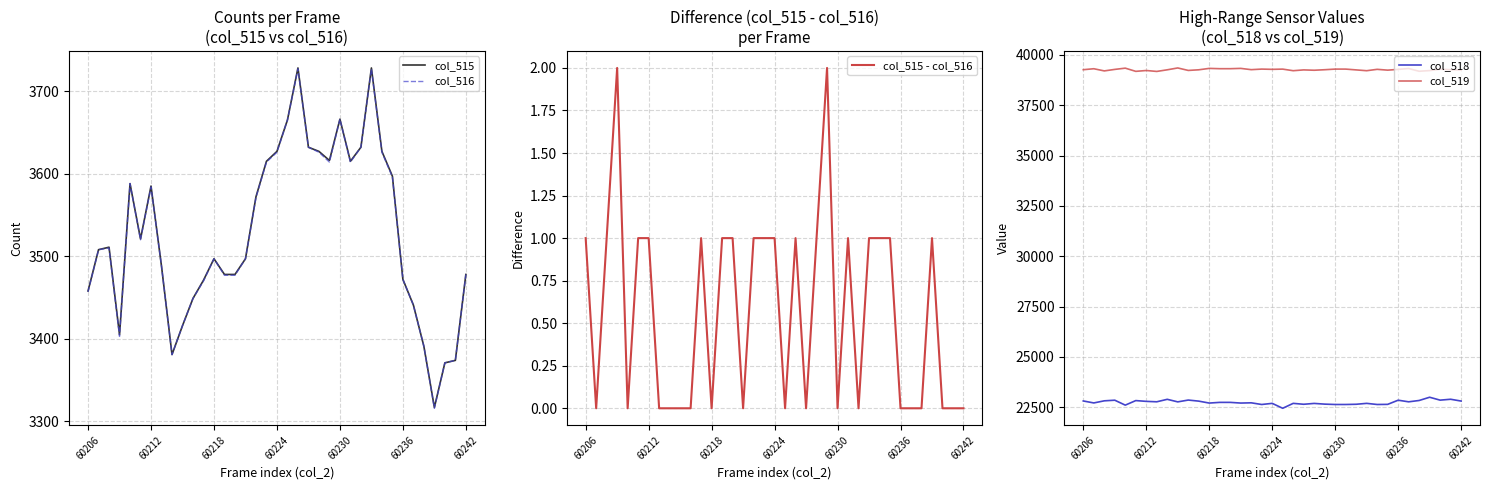

Reading right to left, what are all the values shown in this chart?

col_515: 3478	3374	3371	3317	3391	3441	3472	3597	3627	3728	3632	3615	3666	3616	3627	3632	3728	3665	3627	3615	3572	3497	3478	3478	3497	3471	3449	3416	3381	3488	3585	3521	3588	3405	3511	3508	3458
col_516: 3478	3374	3371	3316	3391	3441	3472	3596	3626	3727	3632	3614	3666	3614	3626	3632	3727	3665	3626	3614	3571	3497	3477	3477	3497	3470	3449	3416	3381	3488	3584	3520	3588	3403	3510	3508	3457
col_515 - col_516: 0	0	0	1	0	0	0	1	1	1	0	1	0	2	1	0	1	0	1	1	1	0	1	1	0	1	0	0	0	0	1	1	0	2	1	0	1
col_518: 22809	22898	22854	22998	22837	22771	22851	22644	22638	22694	22649	22638	22638	22656	22691	22649	22694	22450	22694	22638	22721	22709	22743	22743	22709	22805	22858	22768	22895	22772	22793	22832	22606	22851	22820	22715	22813
col_519: 39248	39263	39290	39220	39187	39323	39279	39242	39282	39214	39254	39294	39294	39263	39237	39254	39214	39293	39282	39294	39266	39329	39314	39314	39329	39259	39228	39351	39259	39178	39224	39182	39341	39279	39204	39312	39264